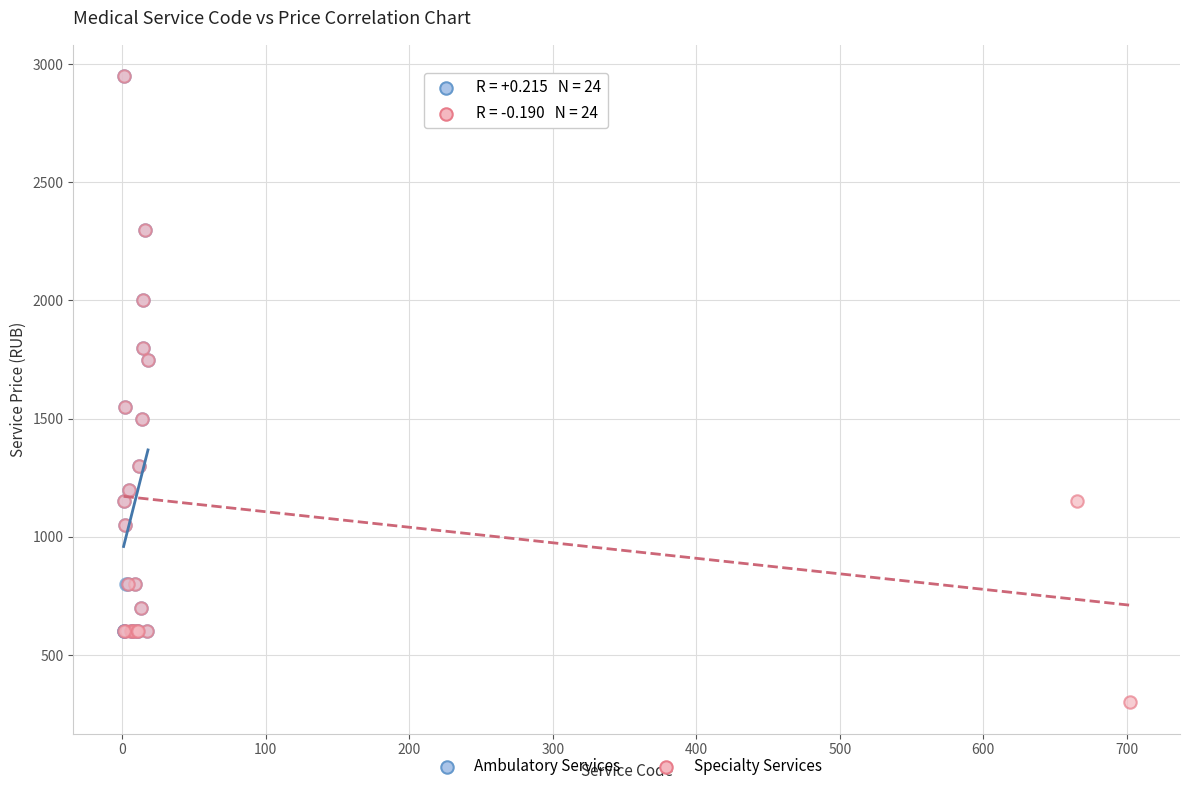

Which series has the widest spread of Y values?

Specialty Services